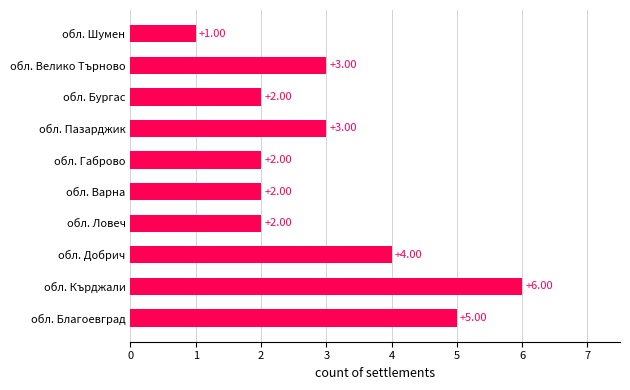

Which label corresponds to the smallest value in the chart?

обл. Шумен